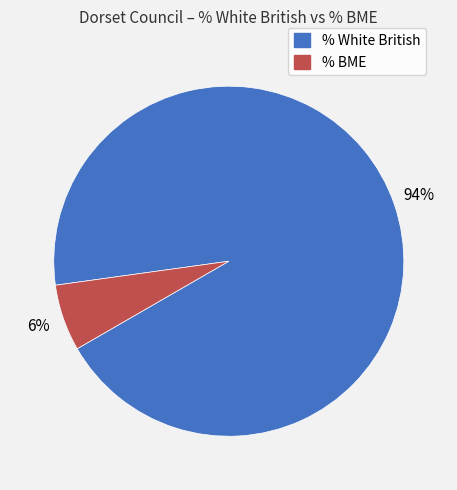

To the nearest percent, what is the average slice percentage?

50%